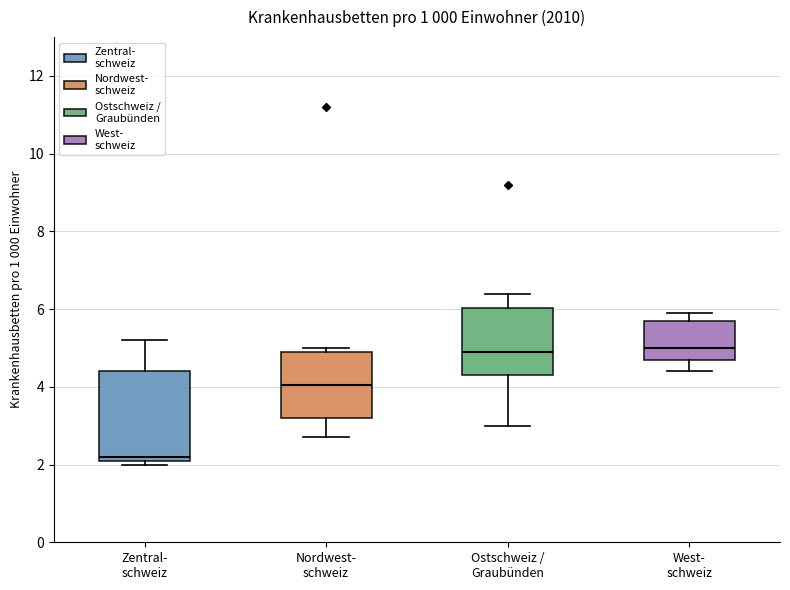

Which box has the lowest median line?

Zentral- schweiz